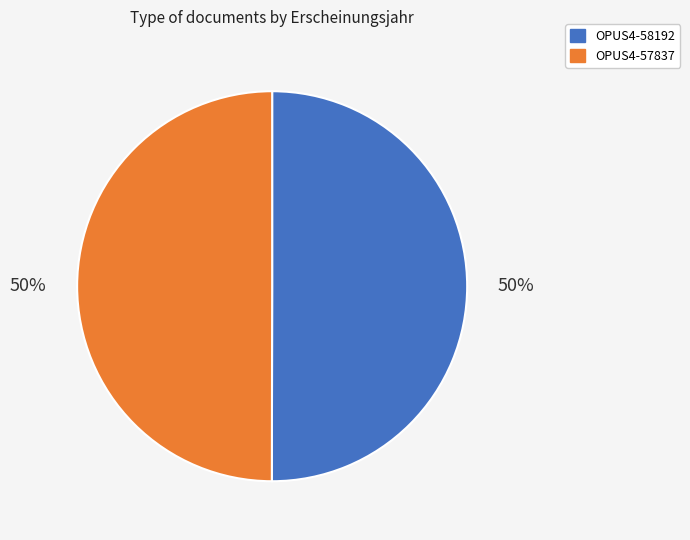

How many slices are in this pie chart?

2